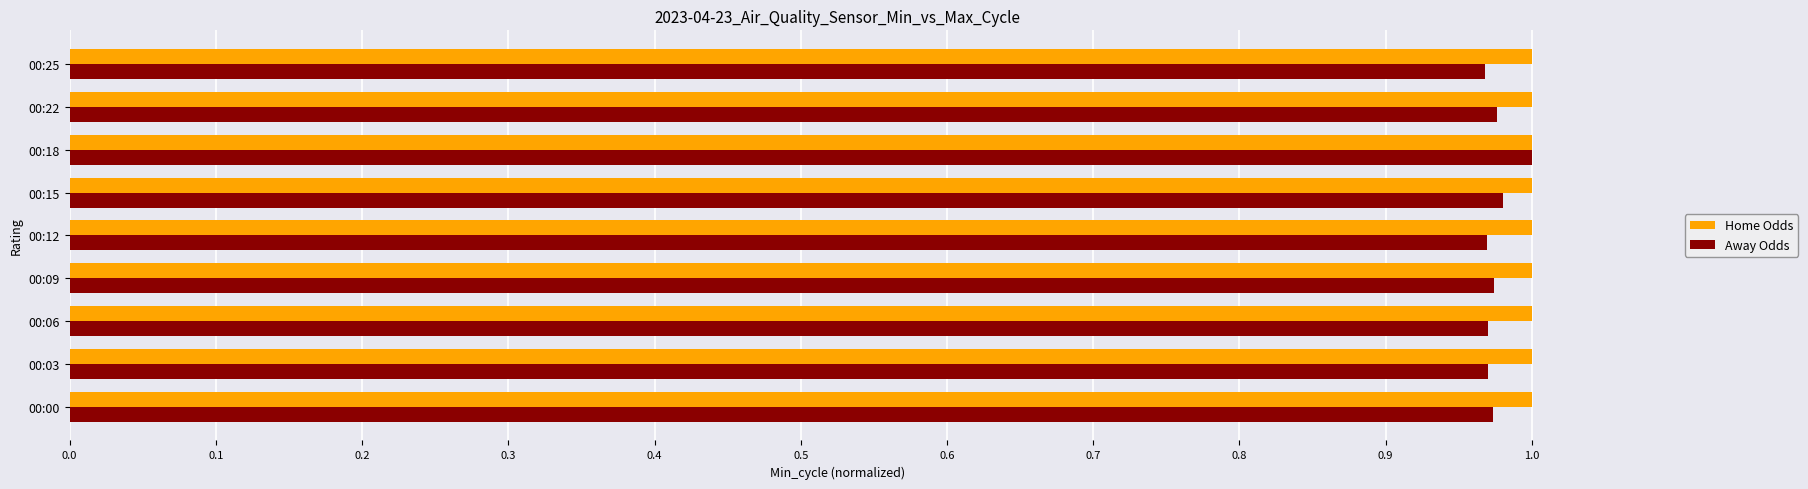

Rank the series by their average value, from lowest to highest.

Away Odds, Home Odds